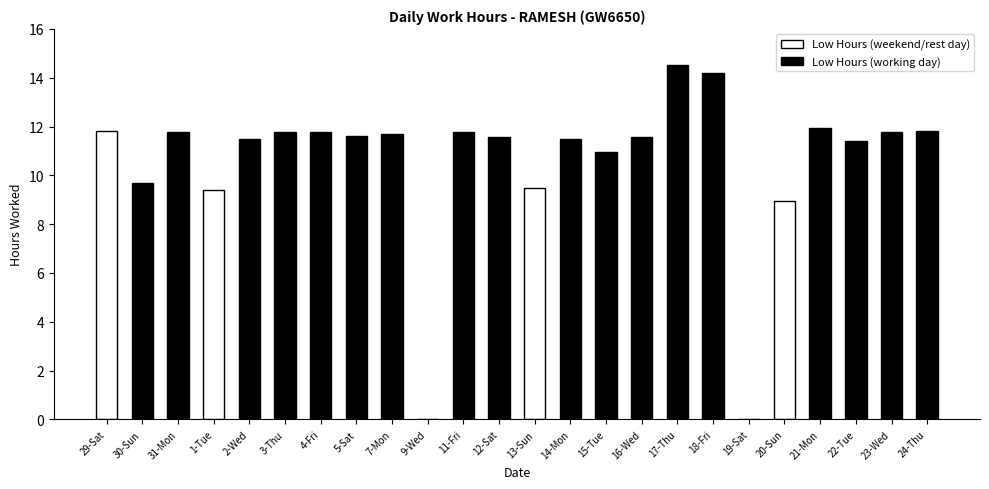

Between 15-Tue and 16-Wed, which is larger?

16-Wed